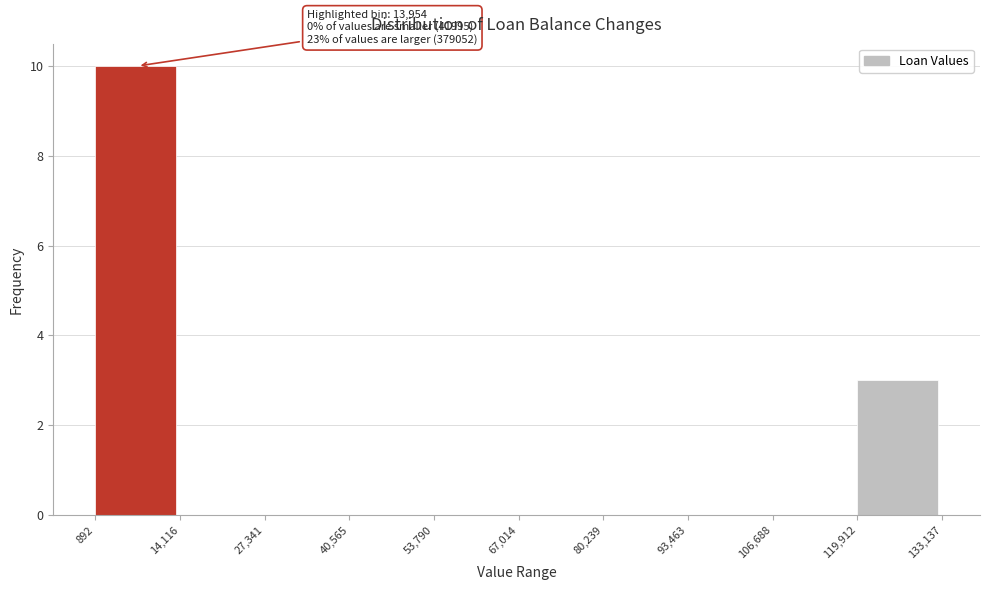

Over which range of the x-axis is the bar tallest?

892 to 14,116